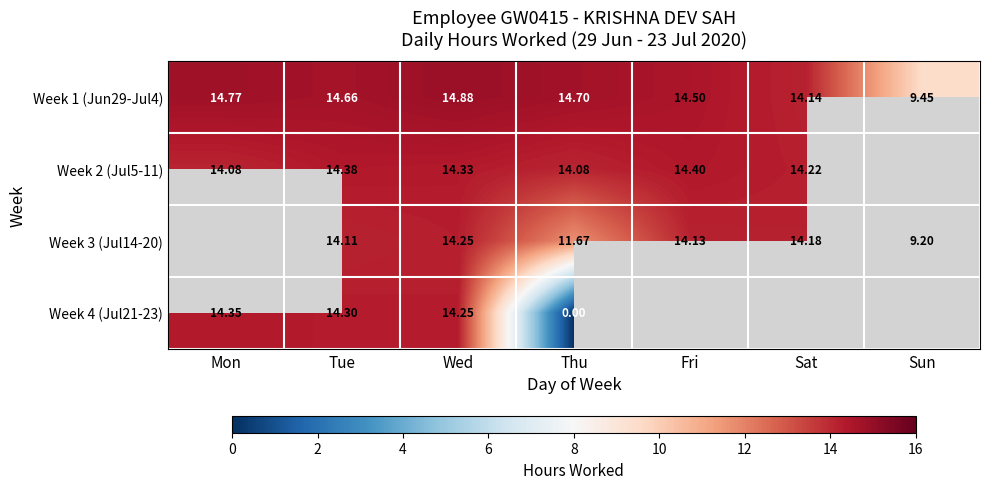

How many categories are shown in the chart?

7